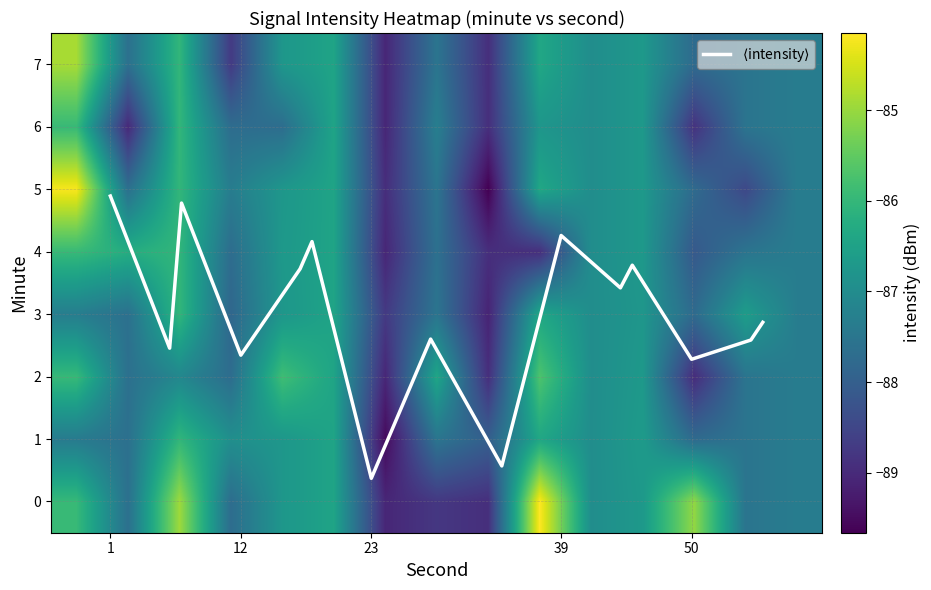

What is the minimum value shown in the chart?

-89.7